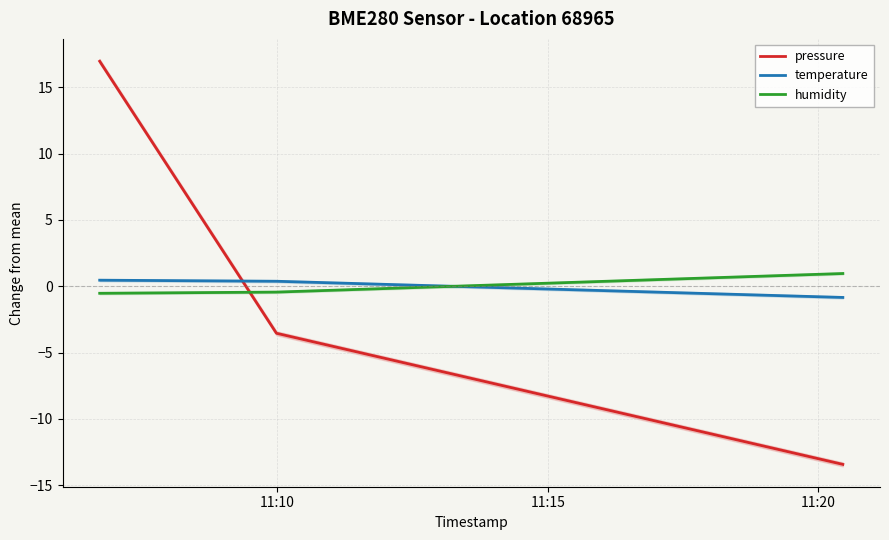

How many values in the temperature series exceed 0?

2